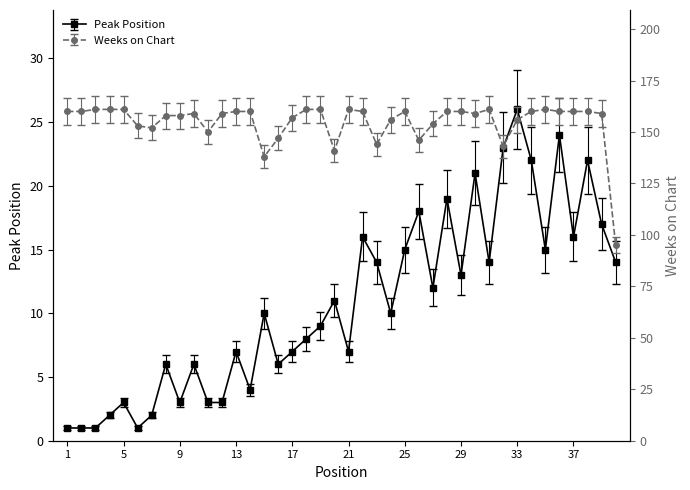

What is the sum of the Weeks on Chart values at 12 and 3?

320